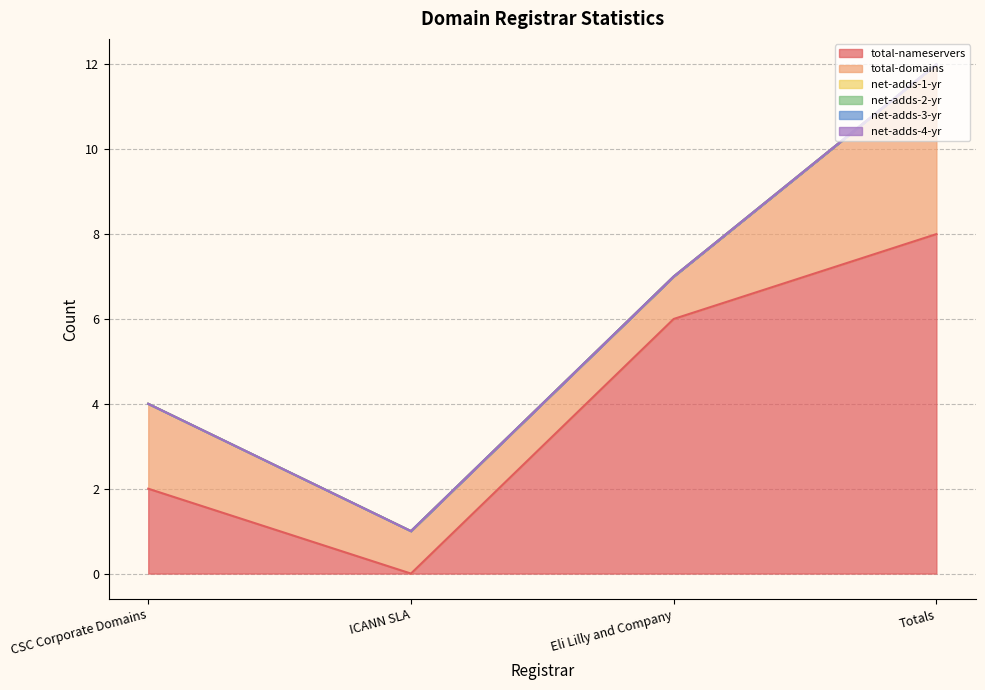

What is the spread (max minus min) of values at ICANN SLA?

1